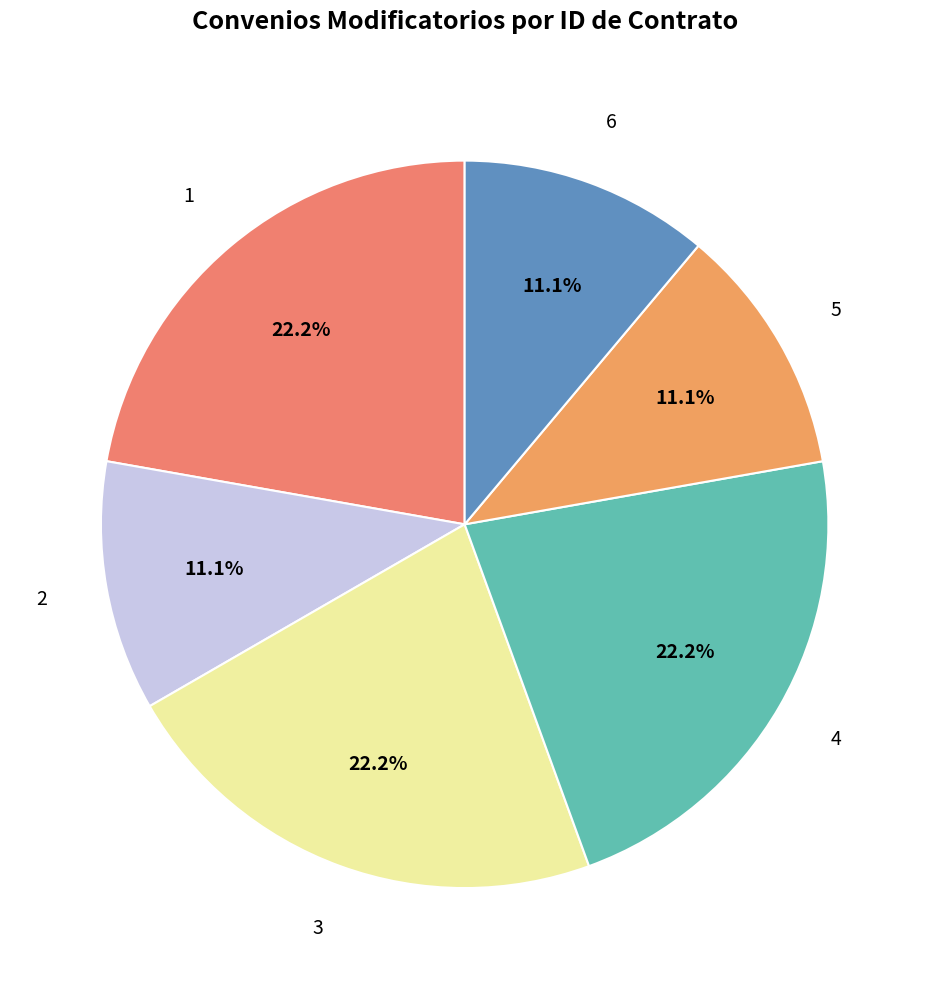

How many segments does this pie chart have?

6